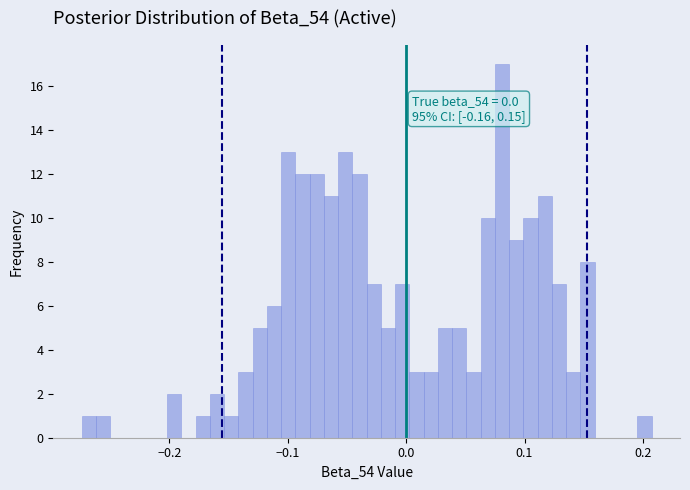

Around what value on the x-axis is the tallest bar? Give the approximate position of its centre, as read against the axis.

0.08